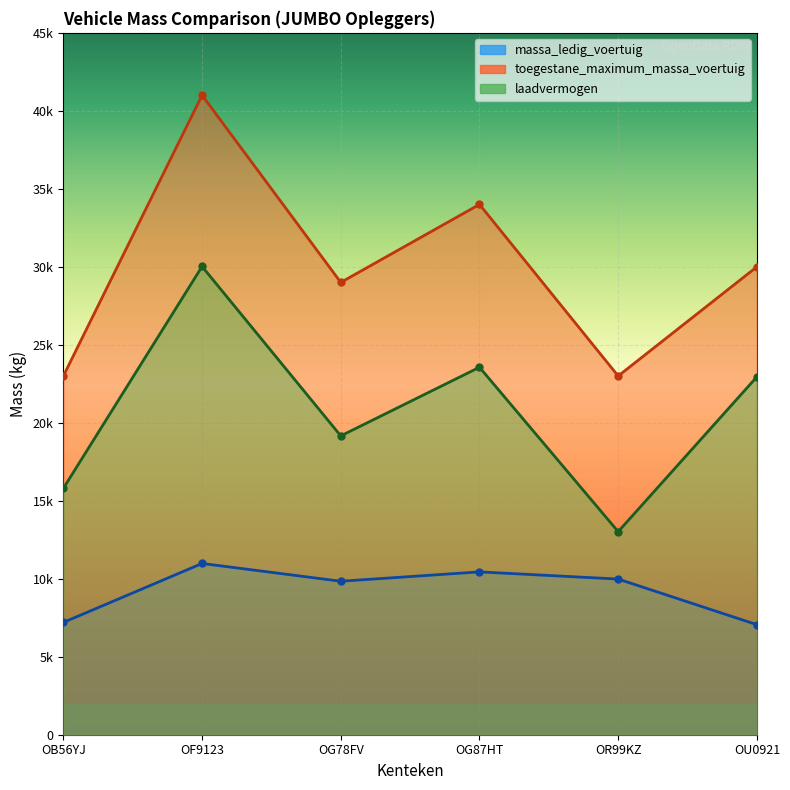

At which category does the chart reach its minimum across all series?

OU0921